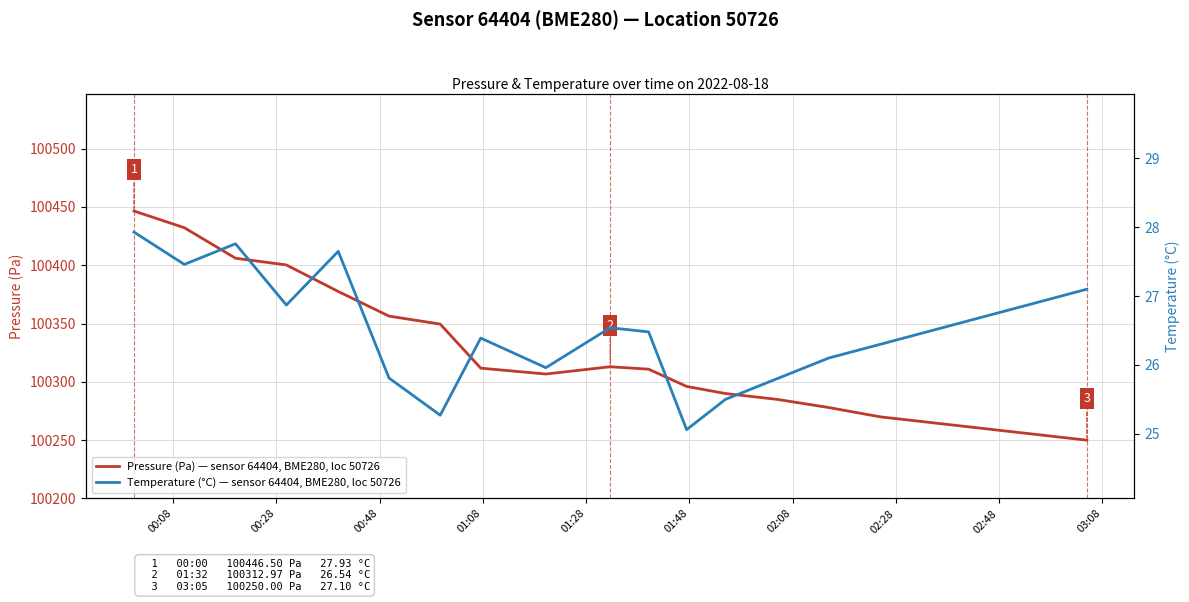

How many data points in Pressure (Pa) — sensor 64404, BME280, loc 50726 are less than 100310?

10